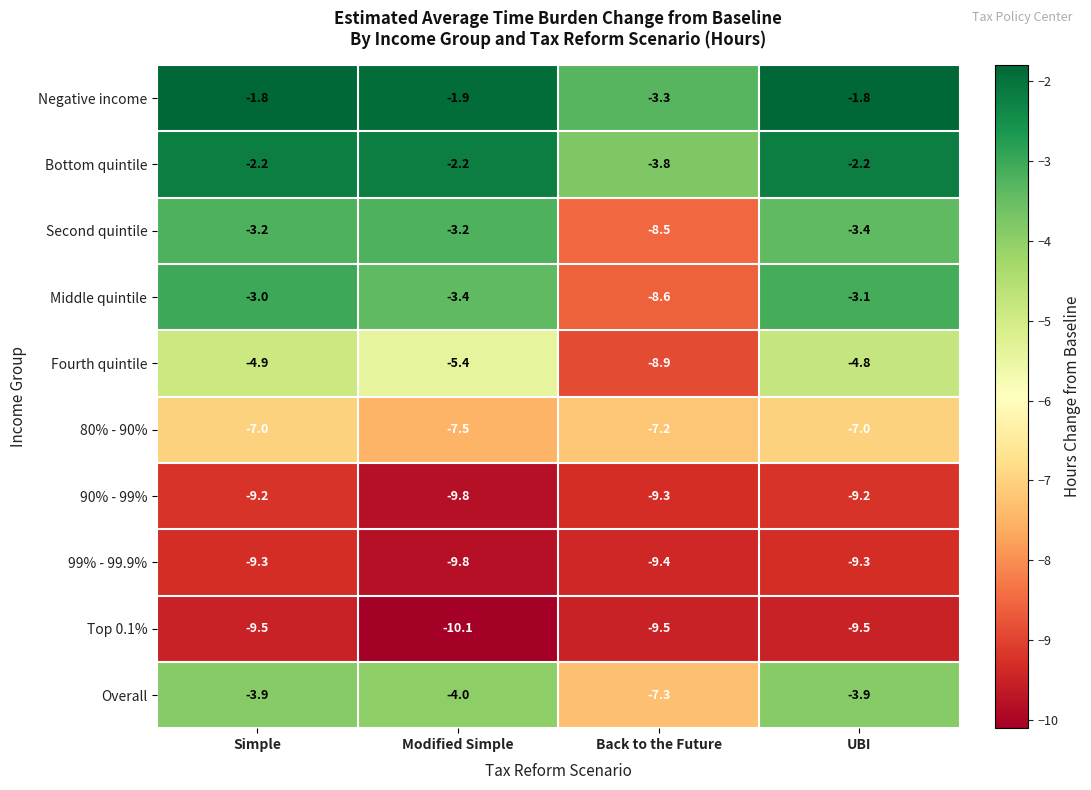

The value of Overall at Modified Simple is -6.6. True or false?

False